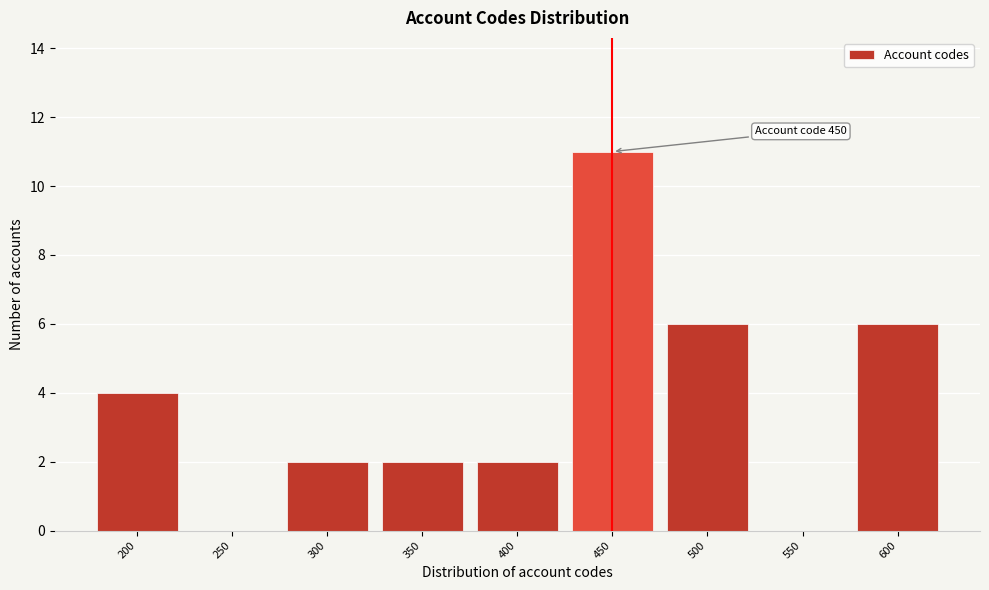

Reading left to right, what are all the values shown in this chart?

200=4	250=0	300=2	350=2	400=2	450=11	500=6	550=0	600=6